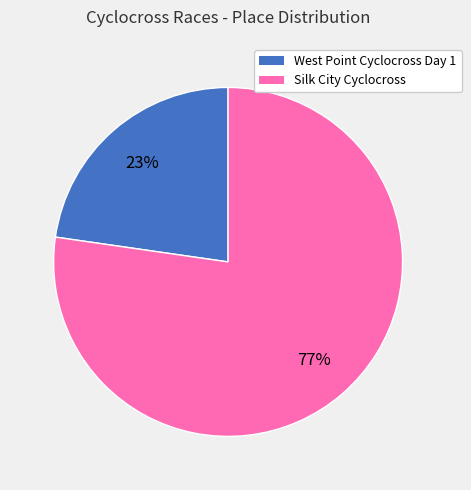

Which has a higher value, West Point Cyclocross Day 1 or Silk City Cyclocross?

Silk City Cyclocross